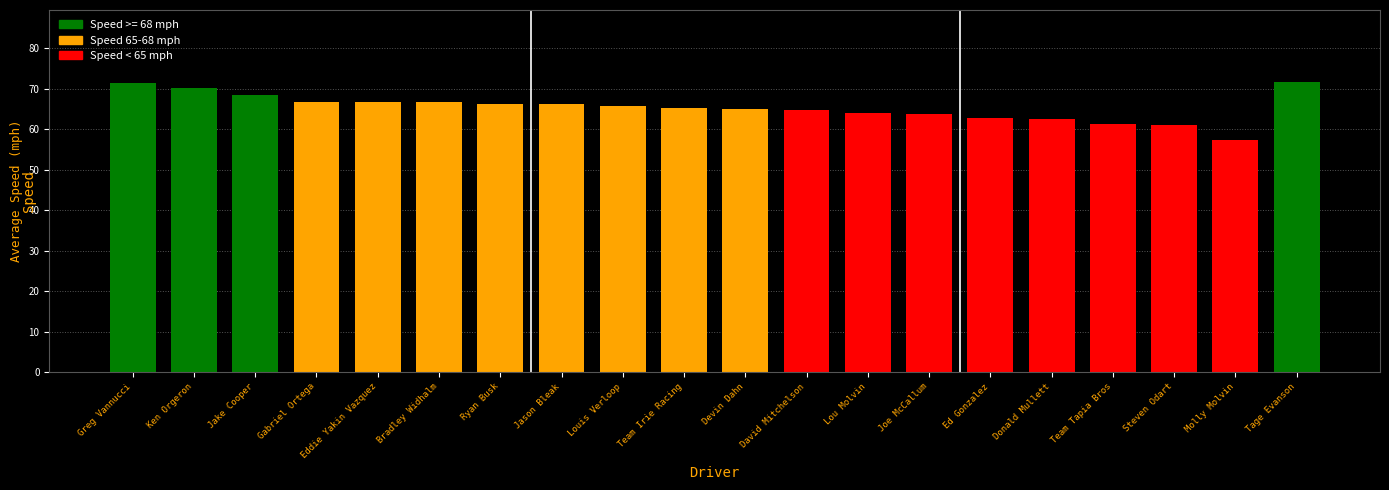

The value at David Mitchelson is 92.9. True or false?

False